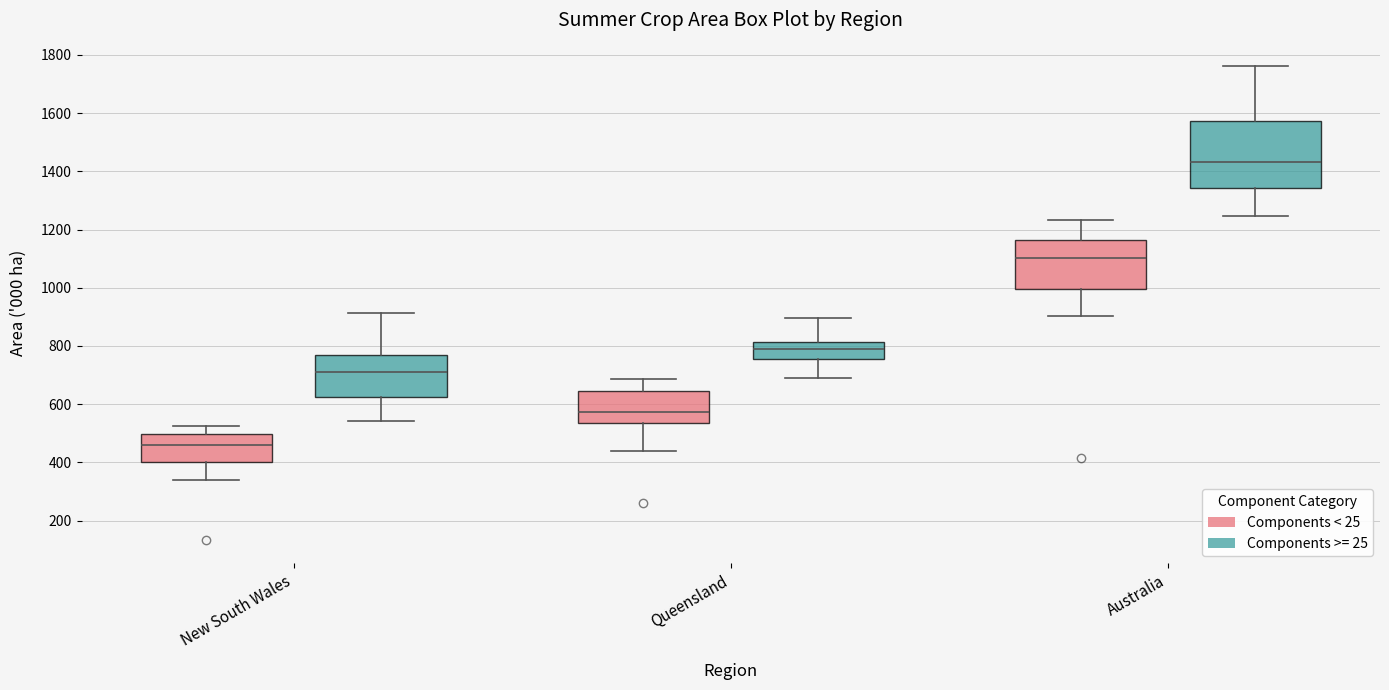

Reading left to right, read every box against the y-axis: the position of its median line, the range the box covers, and the ends of its whiskers. The values are not printed on the chart, so give them approximately, as read against the axis.

New South Wales (Components < 25): median 460, box 400 to 500, whiskers 340 to 520
New South Wales (Components >= 25): median 720, box 620 to 760, whiskers 540 to 920
Queensland (Components < 25): median 580, box 540 to 640, whiskers 440 to 680
Queensland (Components >= 25): median 800, box 760 to 820, whiskers 700 to 900
Australia (Components < 25): median 1100, box 1000 to 1160, whiskers 900 to 1240
Australia (Components >= 25): median 1440, box 1340 to 1580, whiskers 1240 to 1760